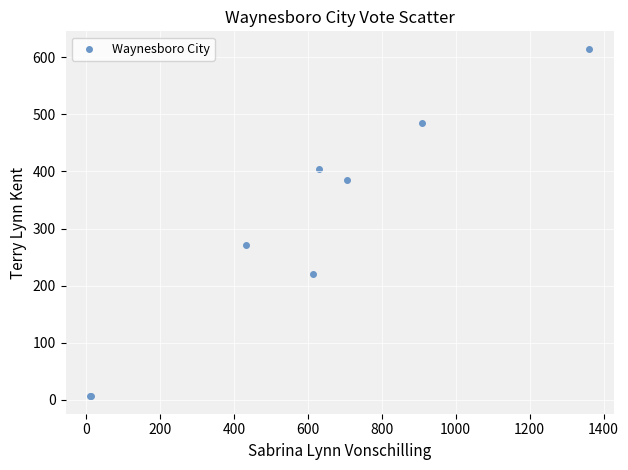

What Y value in the scatter plot is closest to 310?

272